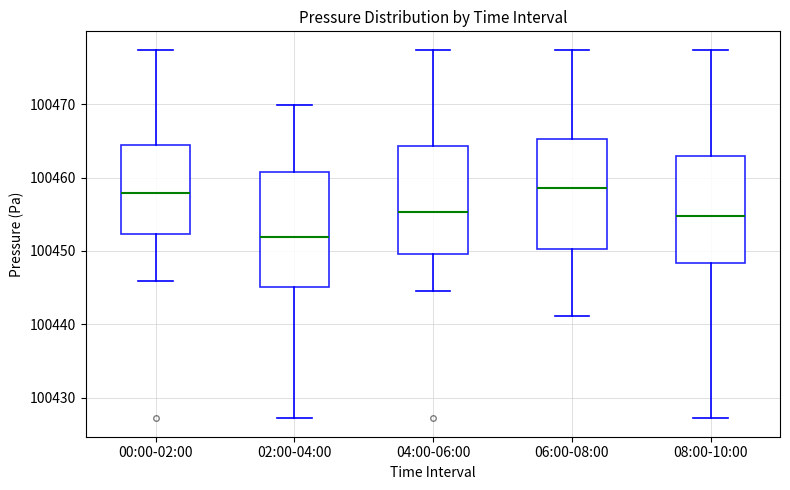

Reading left to right, read every box against the y-axis: the position of its median line, the range the box covers, and the ends of its whiskers. The values are not printed on the chart, so give them approximately, as read against the axis.

00:00-02:00: median 100458, box 100452 to 100464, whiskers 100446 to 100477
02:00-04:00: median 100452, box 100445 to 100461, whiskers 100427 to 100470
04:00-06:00: median 100455, box 100450 to 100464, whiskers 100445 to 100477
06:00-08:00: median 100459, box 100450 to 100465, whiskers 100441 to 100477
08:00-10:00: median 100455, box 100448 to 100463, whiskers 100427 to 100477